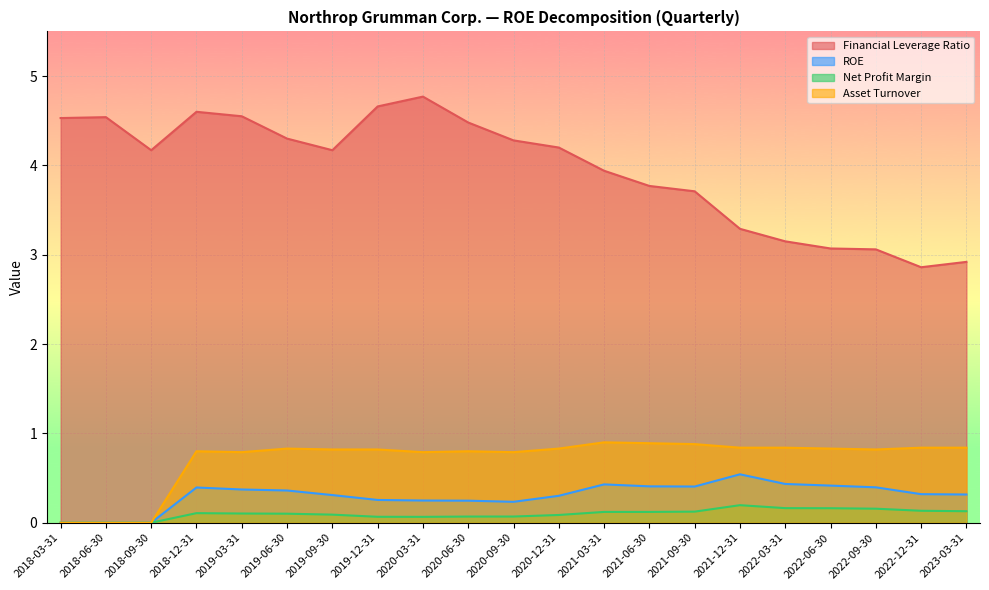

In Financial Leverage Ratio, how many points are lower than both neighbors (excluding endpoints)?

3